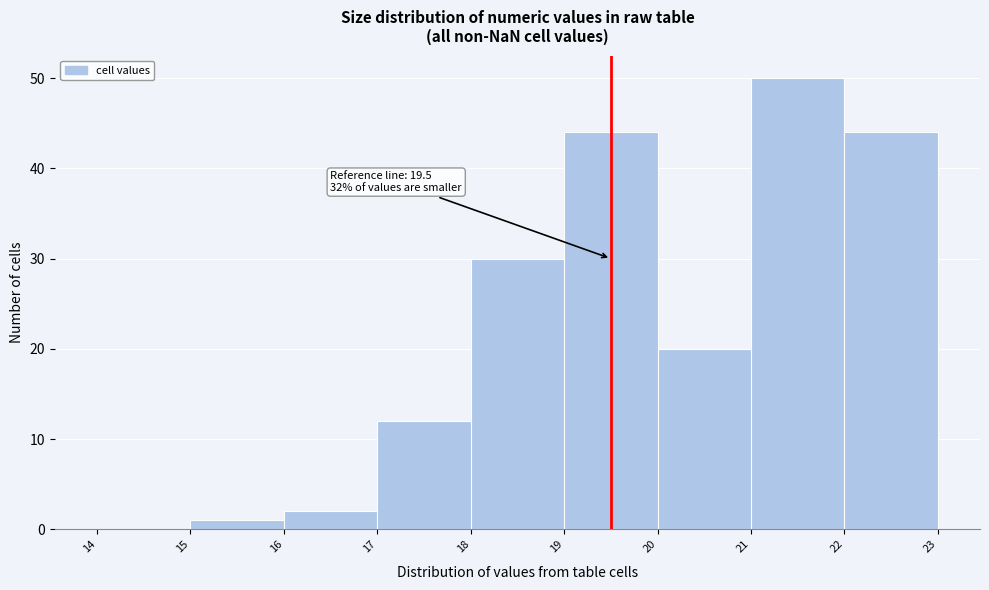

Which range on the x-axis has the tallest bar?

21 to 22